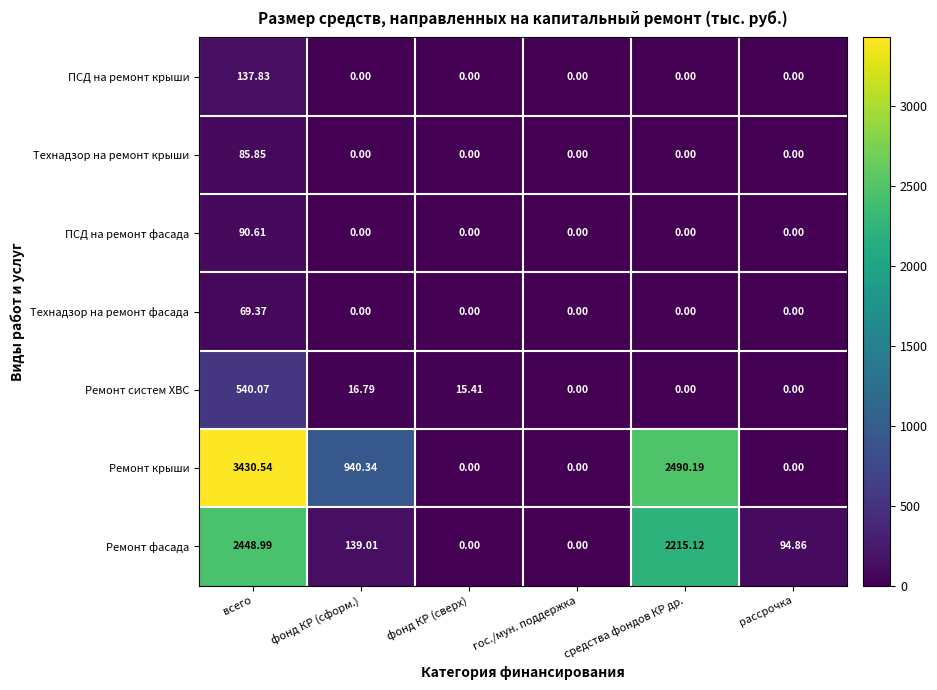

List the series in order of their peak value, highest first.

Ремонт крыши, Ремонт фасада, Ремонт систем ХВС, ПСД на ремонт крыши, ПСД на ремонт фасада, Технадзор на ремонт крыши, Технадзор на ремонт фасада